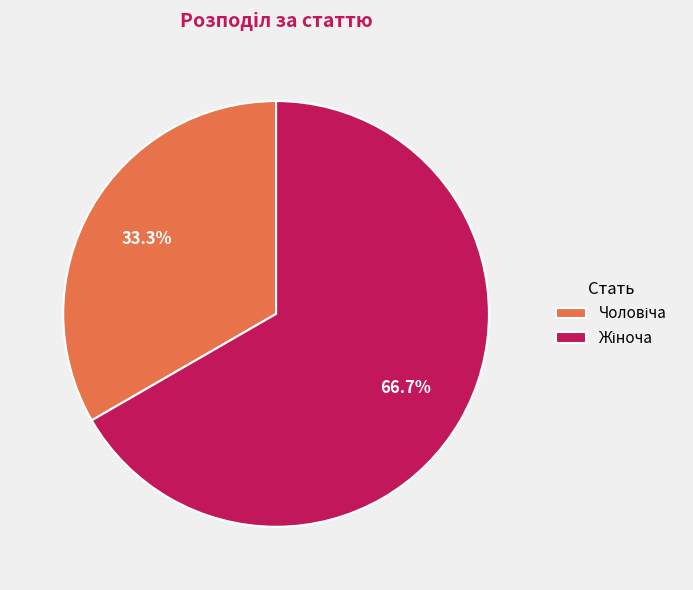

Does any single category account for the majority?

Yes